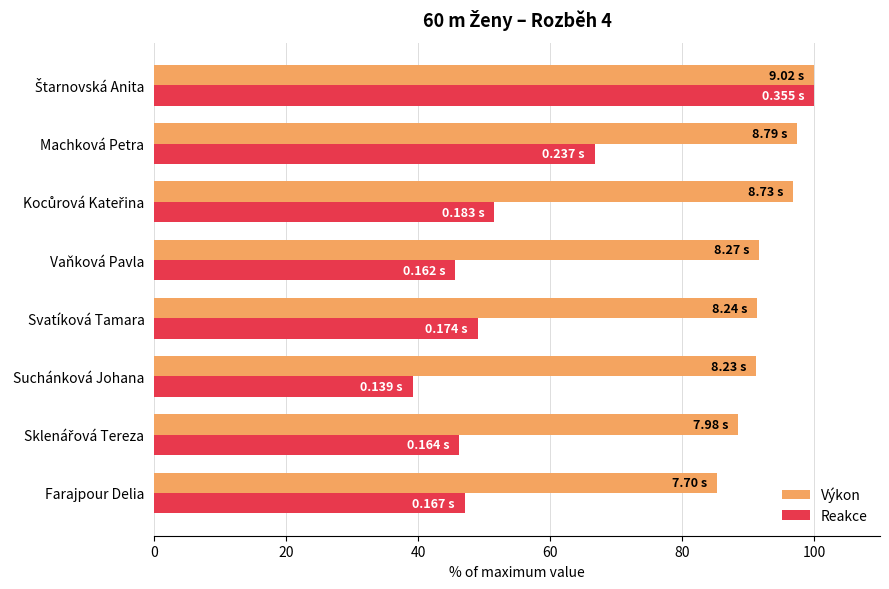

Which category has the lowest value in the Reakce series?

Suchánková Johana